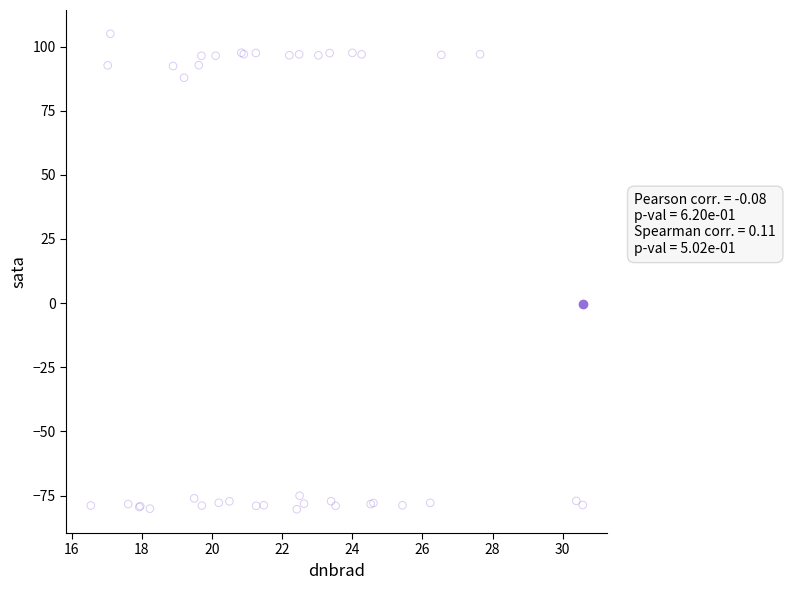

What Y value in the scatter plot is closest to 12?

87.9